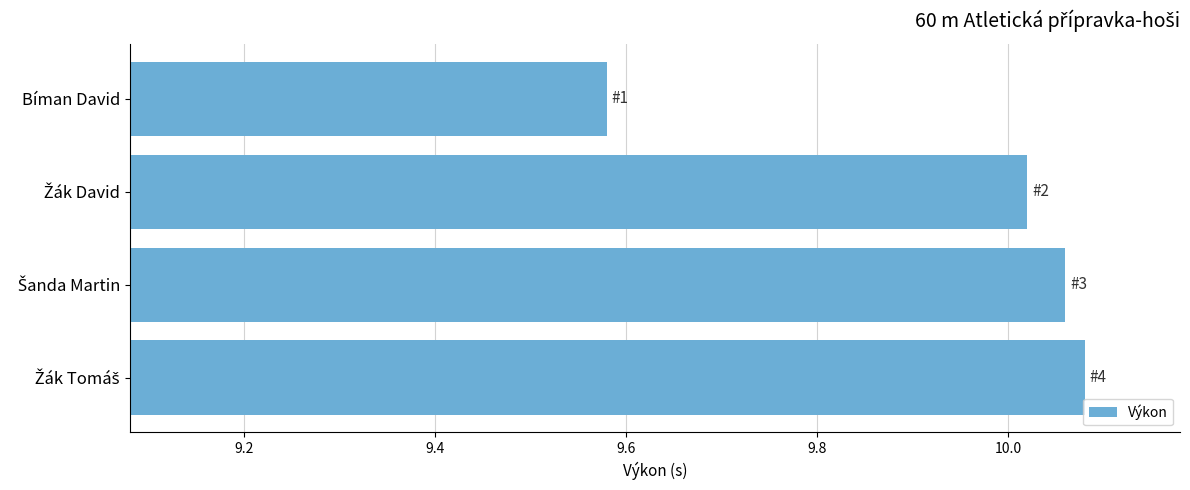

At which category does the chart reach its minimum across all series?

Bíman David